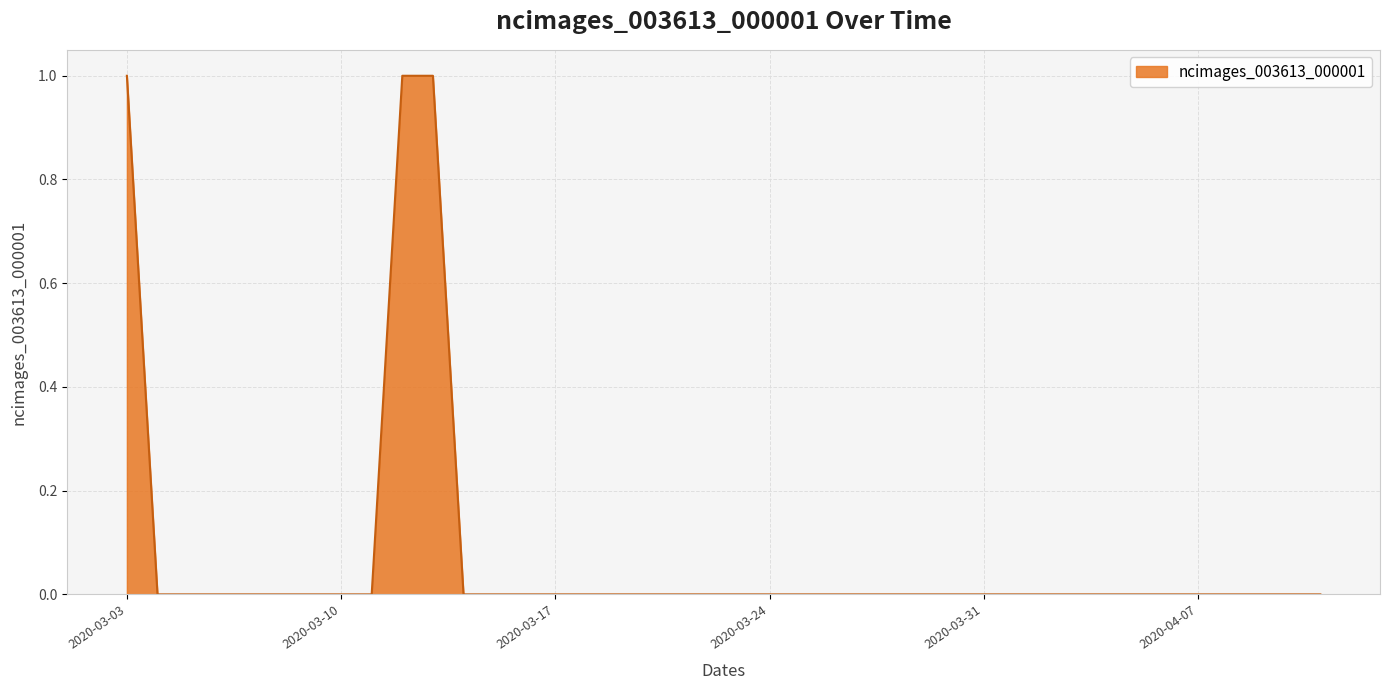

Is this an area chart (filled region under the line)?

Yes